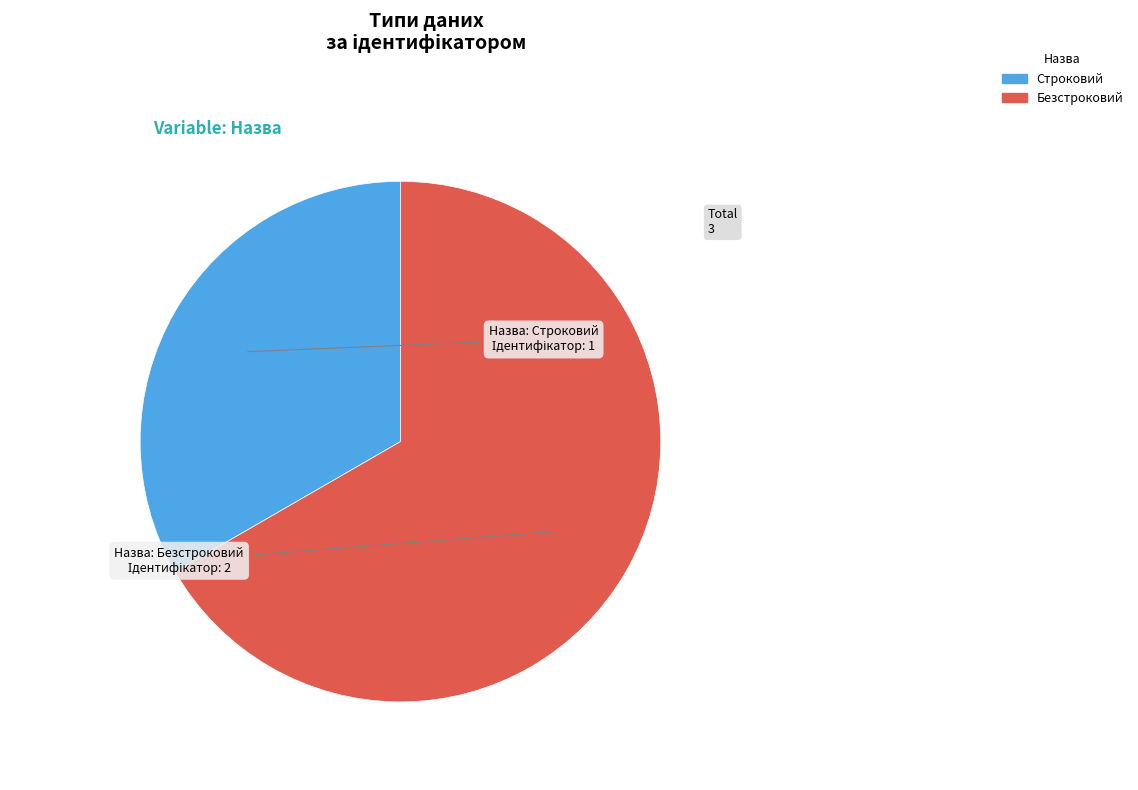

True or false: Строковий accounts for 33% of the total.

True